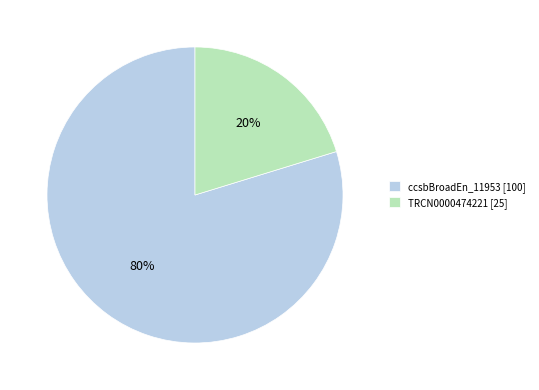

How many segments does this pie chart have?

2